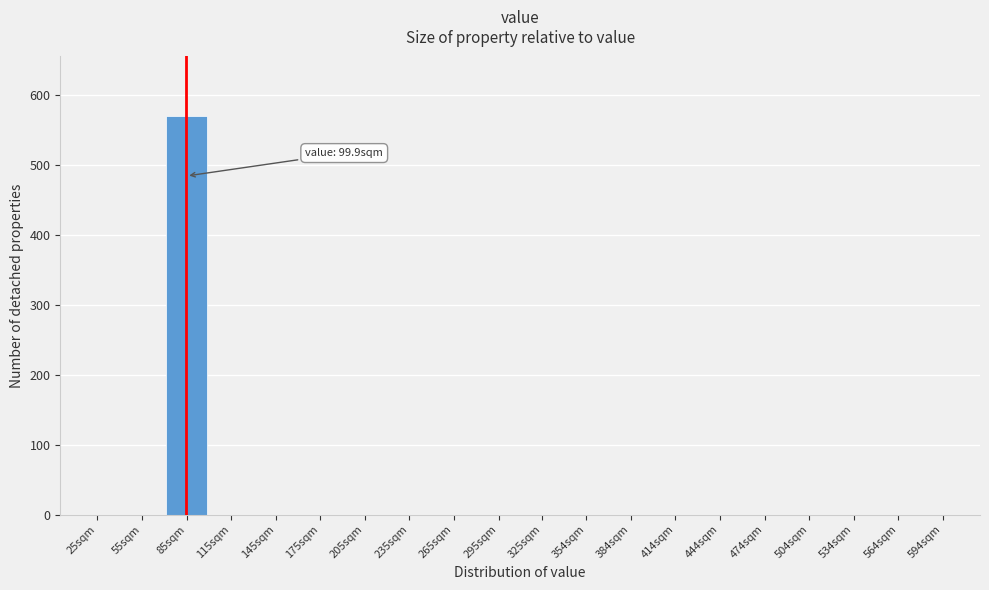

Reading left to right, transcribe all the data shown in this chart.

25sqm=0	55sqm=0	85sqm=569	115sqm=0	145sqm=0	175sqm=0	205sqm=0	235sqm=0	265sqm=0	295sqm=0	325sqm=0	354sqm=0	384sqm=0	414sqm=0	444sqm=0	474sqm=0	504sqm=0	534sqm=0	564sqm=0	594sqm=0